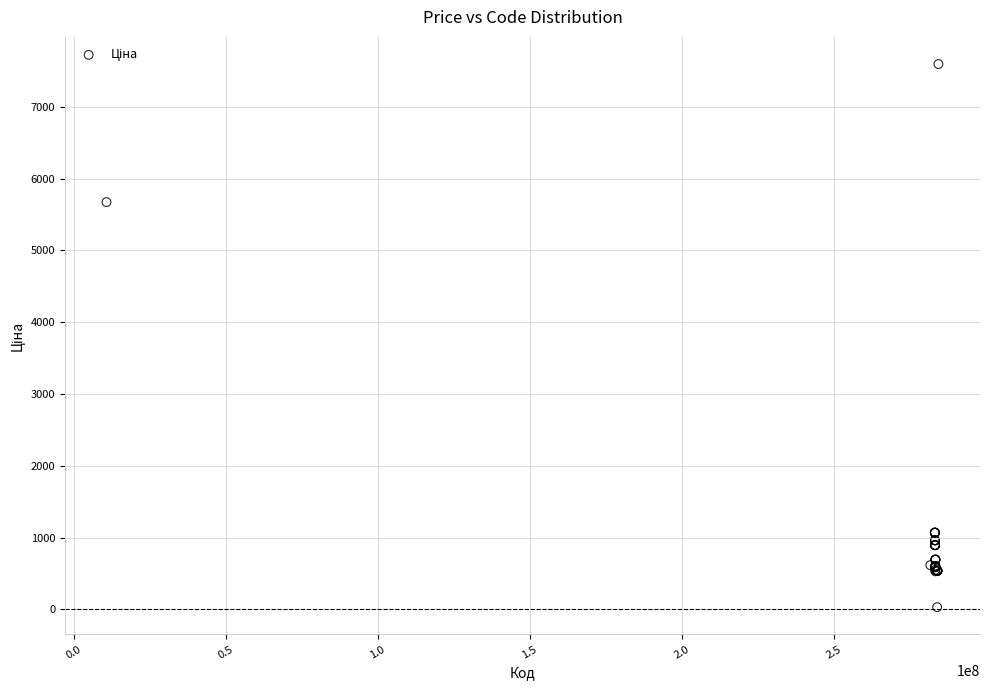

What Y value in the scatter plot is closest to 3814?

5673.8